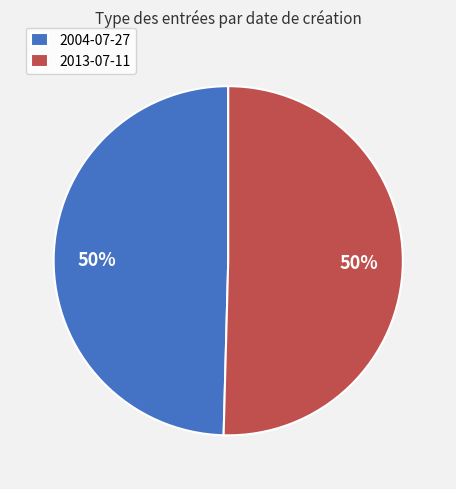

To the nearest percent, what is the average slice percentage?

50%